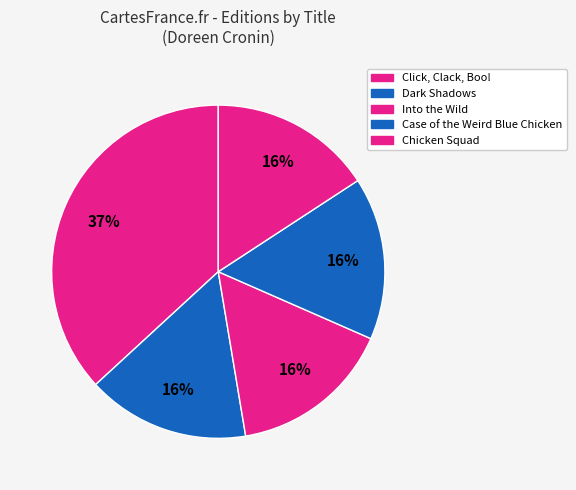

Combined, do Dark Shadows and Case of the Weird Blue Chicken account for over 50%?

No